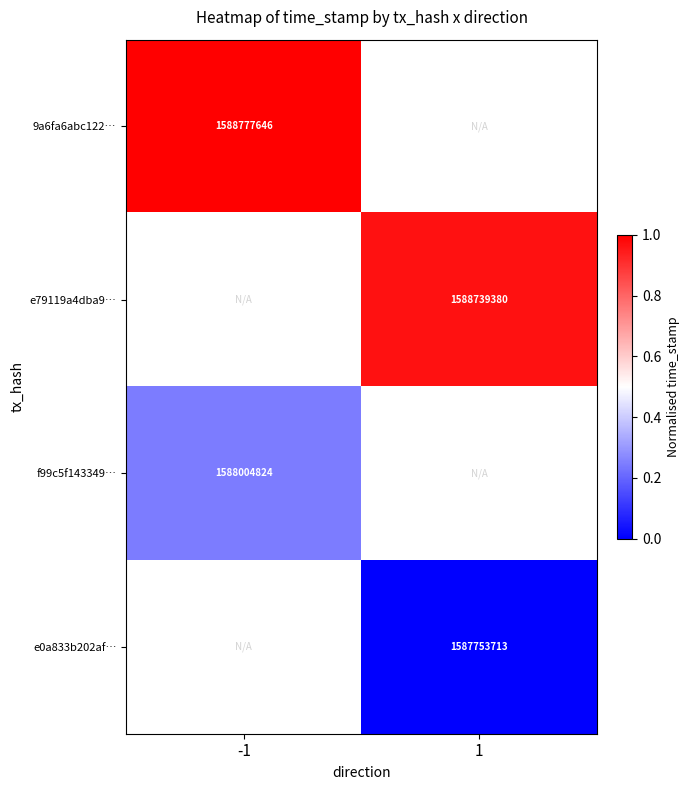

Which category has the highest value across all series?

-1